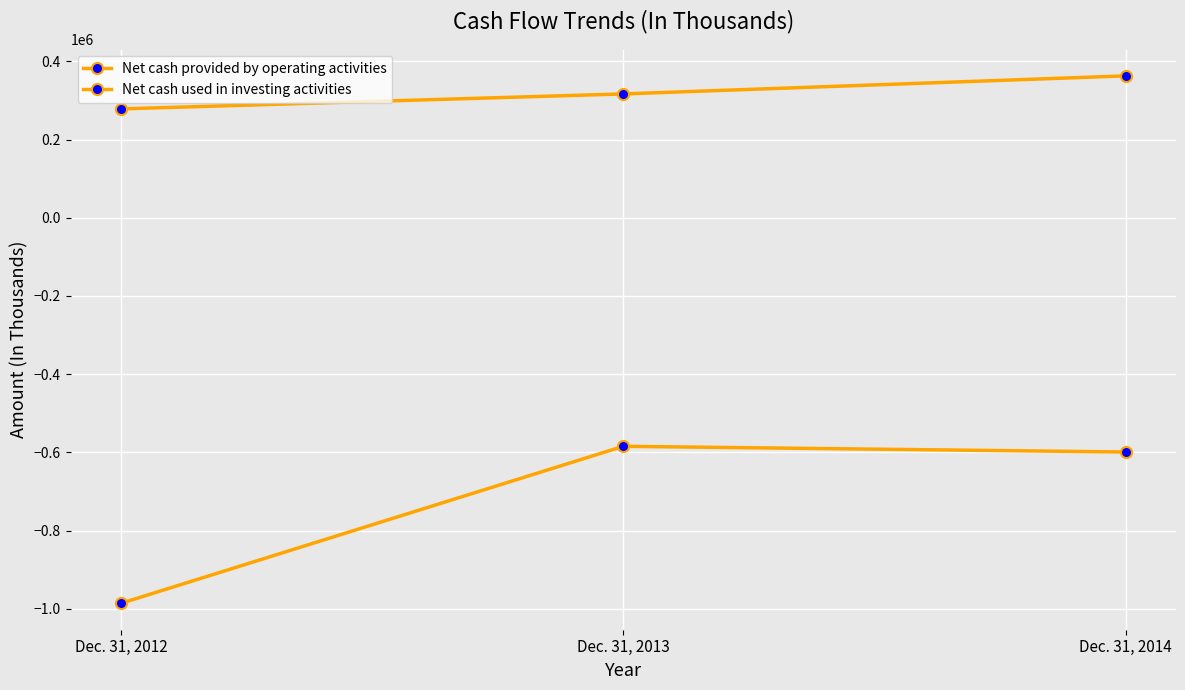

Is this an area chart (filled region under the line)?

No